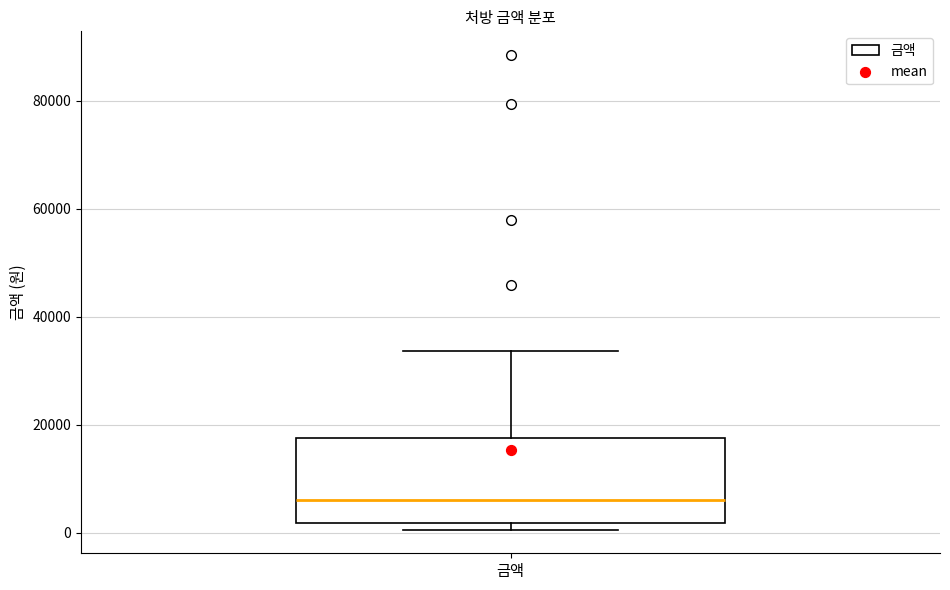

Where does the median line of the box for 금액 sit on the y-axis? The values are not printed on the chart, so give them approximately, as read against the axis.

6000